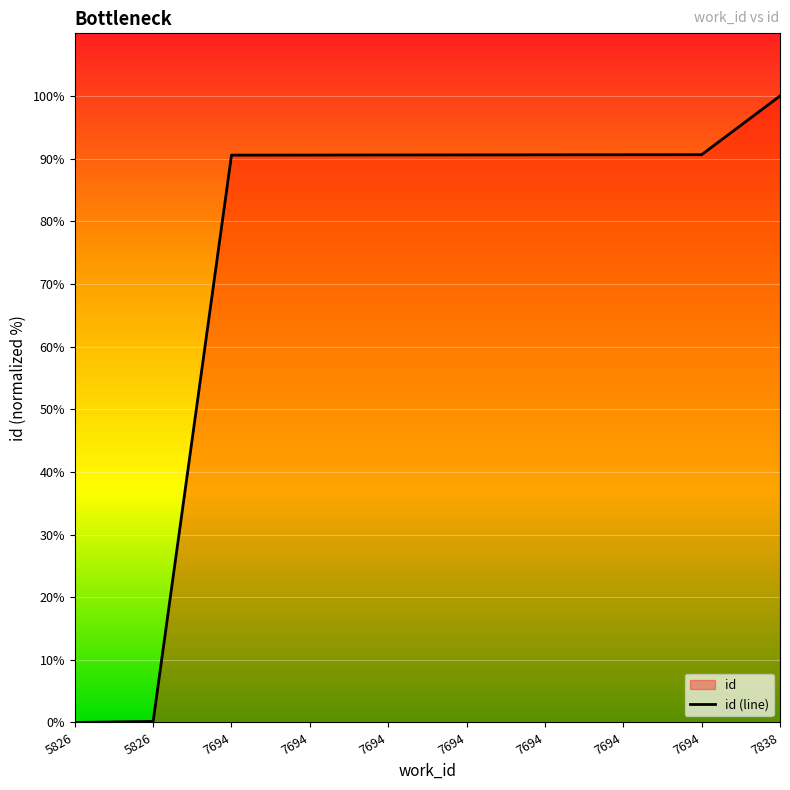

How many lines are shown in the chart?

1